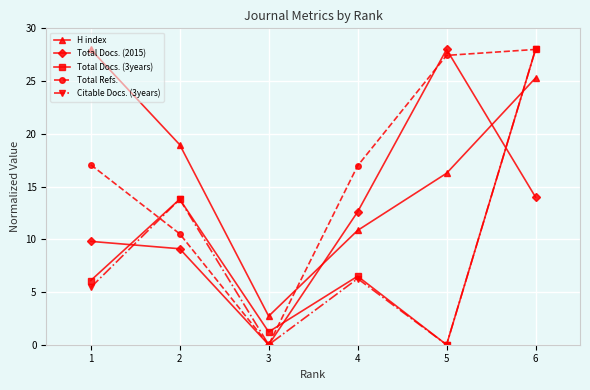

What is the difference between the highest and lowest values at 4?

10.7